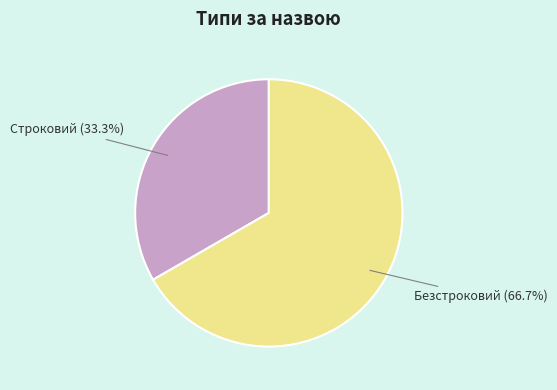

Is it true that Строковий is 33% of the pie?

True